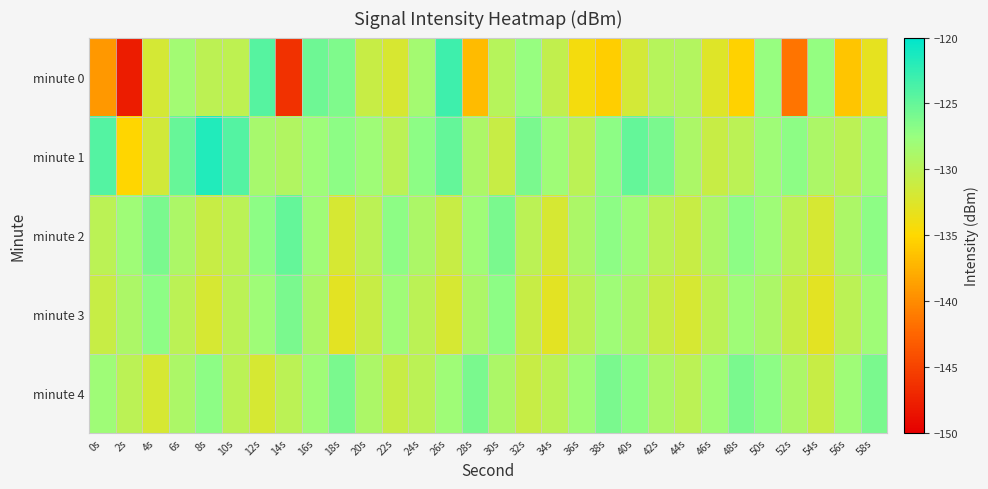

Reading left to right, what are all the values shown in this chart?

minute 0: 0s=-139.2	2s=-147.8	4s=-131.9	6s=-128.3	8s=-130.1	10s=-130.3	12s=-124.2	14s=-146.3	16s=-125.4	18s=-126.2	20s=-130.9	22s=-132.2	24s=-128.4	26s=-123.1	28s=-137.0	30s=-129.7	32s=-127.4	34s=-130.5	36s=-134.3	38s=-135.7	40s=-131.8	42s=-129.6	44s=-129.4	46s=-132.6	48s=-135.4	50s=-127.5	52s=-141.5	54s=-127.4	56s=-136.2	58s=-133.2
minute 1: 0s=-124.1	2s=-135.1	4s=-131.6	6s=-125.1	8s=-121.8	10s=-124.2	12s=-128.6	14s=-129.4	16s=-127.9	18s=-127.0	20s=-128.0	22s=-130.0	24s=-127.0	26s=-125.0	28s=-129.0	30s=-131.0	32s=-126.0	34s=-128.0	36s=-130.0	38s=-127.0	40s=-125.0	42s=-126.0	44s=-129.0	46s=-131.0	48s=-130.0	50s=-128.0	52s=-127.0	54s=-129.0	56s=-130.0	58s=-128.0
minute 2: 0s=-130.0	2s=-128.0	4s=-126.0	6s=-129.0	8s=-131.0	10s=-130.0	12s=-127.0	14s=-125.0	16s=-128.0	18s=-132.0	20s=-130.0	22s=-127.0	24s=-129.0	26s=-131.0	28s=-128.0	30s=-126.0	32s=-130.0	34s=-132.0	36s=-129.0	38s=-127.0	40s=-128.0	42s=-130.0	44s=-131.0	46s=-129.0	48s=-127.0	50s=-128.0	52s=-130.0	54s=-132.0	56s=-129.0	58s=-127.0
minute 3: 0s=-131.0	2s=-129.0	4s=-127.0	6s=-130.0	8s=-132.0	10s=-130.0	12s=-128.0	14s=-126.0	16s=-129.0	18s=-133.0	20s=-131.0	22s=-128.0	24s=-130.0	26s=-132.0	28s=-129.0	30s=-127.0	32s=-131.0	34s=-133.0	36s=-130.0	38s=-128.0	40s=-129.0	42s=-131.0	44s=-132.0	46s=-130.0	48s=-128.0	50s=-129.0	52s=-131.0	54s=-133.0	56s=-130.0	58s=-128.0
minute 4: 0s=-128.0	2s=-130.0	4s=-132.0	6s=-129.0	8s=-127.0	10s=-130.0	12s=-132.0	14s=-130.0	16s=-128.0	18s=-126.0	20s=-129.0	22s=-131.0	24s=-130.0	26s=-128.0	28s=-126.0	30s=-129.0	32s=-131.0	34s=-130.0	36s=-128.0	38s=-126.0	40s=-127.0	42s=-129.0	44s=-130.0	46s=-128.0	48s=-126.0	50s=-127.0	52s=-129.0	54s=-131.0	56s=-128.0	58s=-126.0